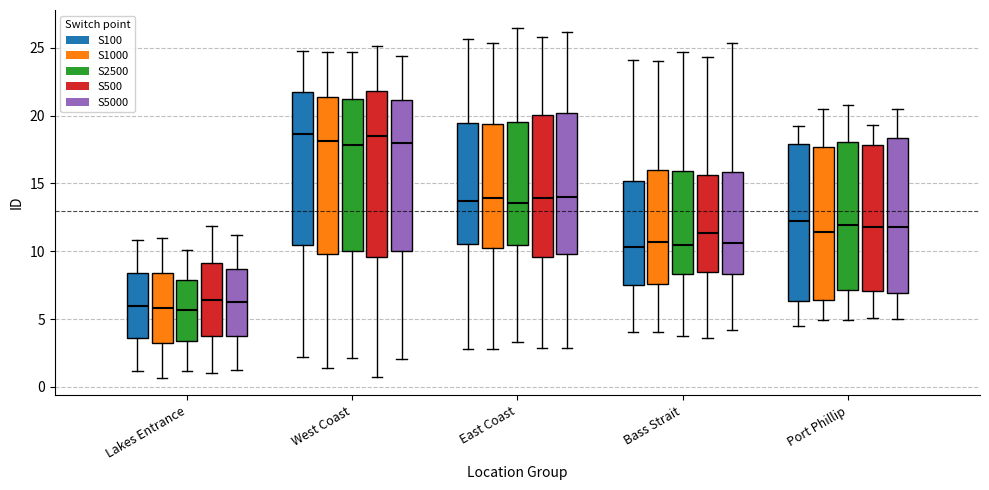

Reading left to right, read every box against the y-axis: the position of its median line, the range the box covers, and the ends of its whiskers. The values are not printed on the chart, so give them approximately, as read against the axis.

Lakes Entrance (S100): median 6.0, box 3.5 to 8.5, whiskers 1.0 to 11.0
Lakes Entrance (S1000): median 6.0, box 3.5 to 8.5, whiskers 0.5 to 11.0
Lakes Entrance (S2500): median 5.5, box 3.5 to 8.0, whiskers 1.0 to 10.0
Lakes Entrance (S500): median 6.5, box 3.5 to 9.0, whiskers 1.0 to 12.0
Lakes Entrance (S5000): median 6.0, box 3.5 to 8.5, whiskers 1.0 to 11.0
West Coast (S100): median 18.5, box 10.5 to 21.5, whiskers 2.0 to 25.0
West Coast (S1000): median 18.0, box 10.0 to 21.5, whiskers 1.5 to 24.5
West Coast (S2500): median 18.0, box 10.0 to 21.0, whiskers 2.0 to 24.5
West Coast (S500): median 18.5, box 9.5 to 22.0, whiskers 0.5 to 25.0
West Coast (S5000): median 18.0, box 10.0 to 21.0, whiskers 2.0 to 24.5
East Coast (S100): median 13.5, box 10.5 to 19.5, whiskers 3.0 to 25.5
East Coast (S1000): median 14.0, box 10.5 to 19.5, whiskers 3.0 to 25.5
East Coast (S2500): median 13.5, box 10.5 to 19.5, whiskers 3.5 to 26.5
East Coast (S500): median 14.0, box 9.5 to 20.0, whiskers 3.0 to 26.0
East Coast (S5000): median 14.0, box 10.0 to 20.0, whiskers 3.0 to 26.0
Bass Strait (S100): median 10.5, box 7.5 to 15.0, whiskers 4.0 to 24.0
Bass Strait (S1000): median 10.5, box 7.5 to 16.0, whiskers 4.0 to 24.0
Bass Strait (S2500): median 10.5, box 8.5 to 16.0, whiskers 4.0 to 24.5
Bass Strait (S500): median 11.5, box 8.5 to 15.5, whiskers 3.5 to 24.5
Bass Strait (S5000): median 10.5, box 8.5 to 16.0, whiskers 4.0 to 25.5
Port Phillip (S100): median 12.0, box 6.5 to 18.0, whiskers 4.5 to 19.0
Port Phillip (S1000): median 11.5, box 6.5 to 17.5, whiskers 5.0 to 20.5
Port Phillip (S2500): median 12.0, box 7.0 to 18.0, whiskers 5.0 to 21.0
Port Phillip (S500): median 12.0, box 7.0 to 18.0, whiskers 5.0 to 19.5
Port Phillip (S5000): median 12.0, box 7.0 to 18.5, whiskers 5.0 to 20.5